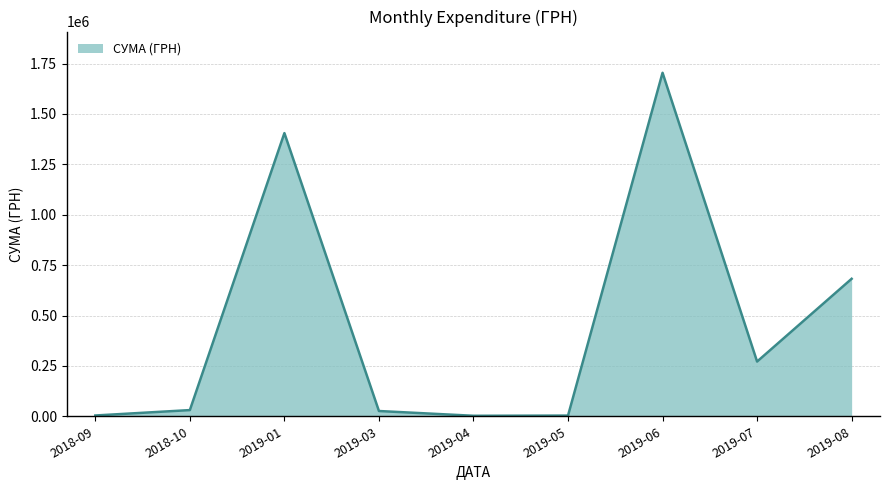

What is the average value?

458873.5